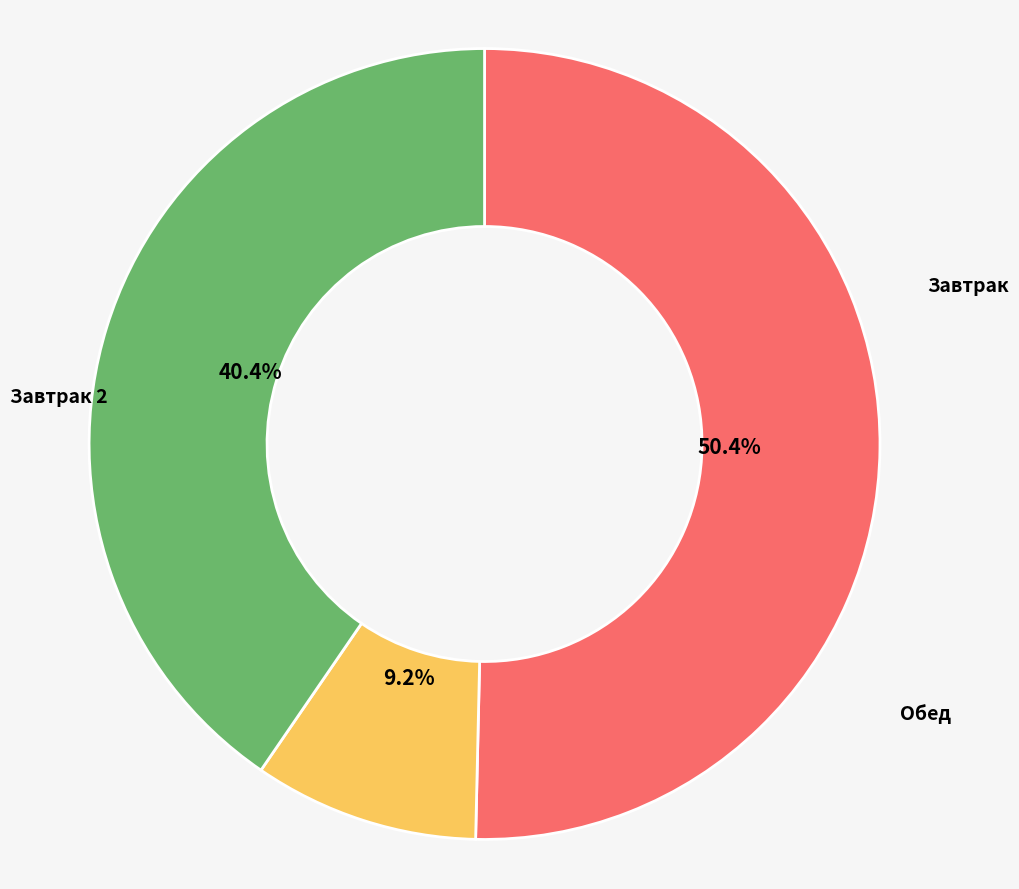

To the nearest percent, what is the combined percentage of Завтрак 2 and Завтрак?

60%